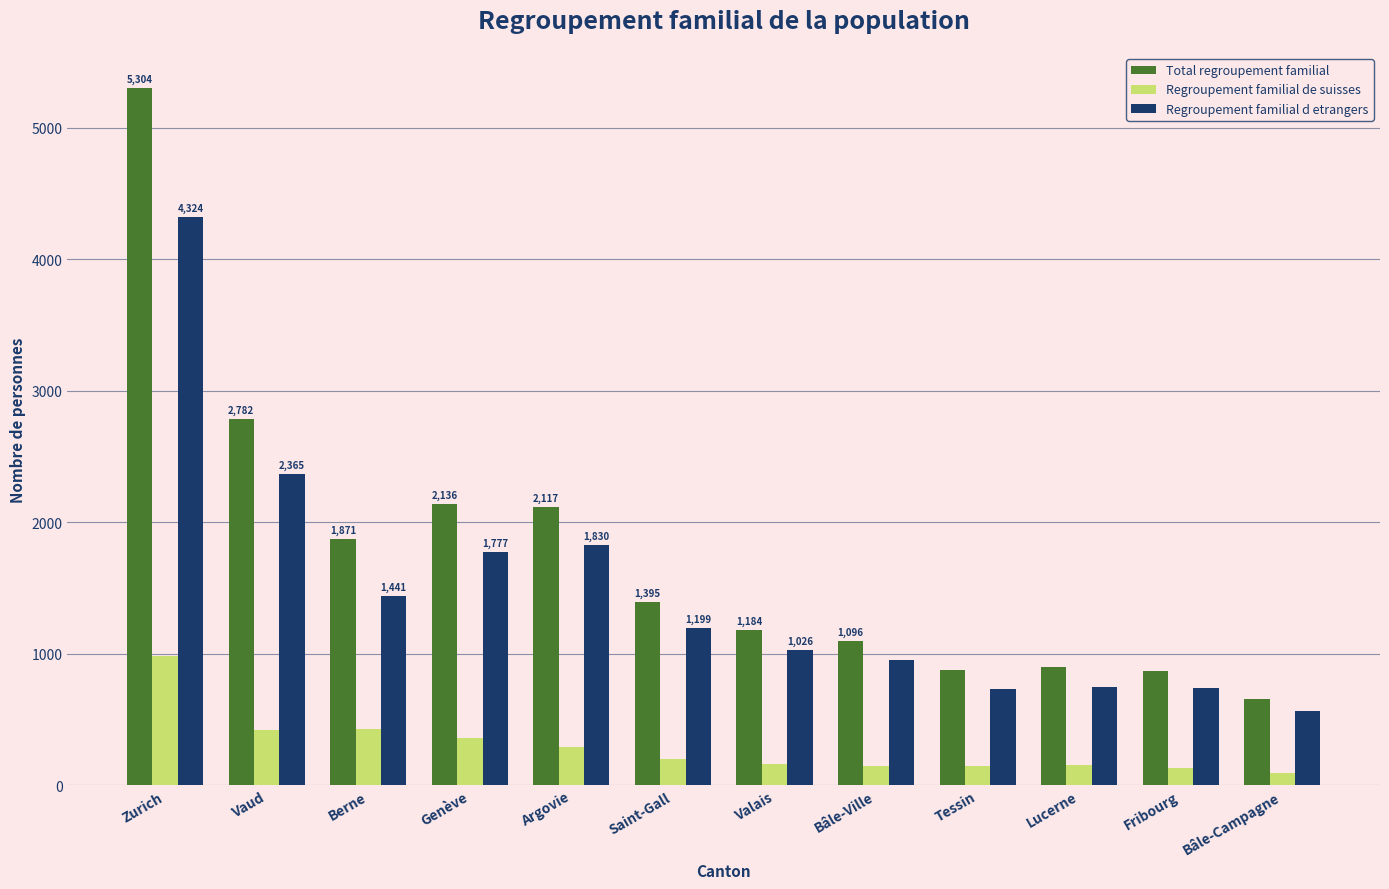

Rank the series by their maximum value, from highest to lowest.

Total regroupement familial, Regroupement familial d etrangers, Regroupement familial de suisses